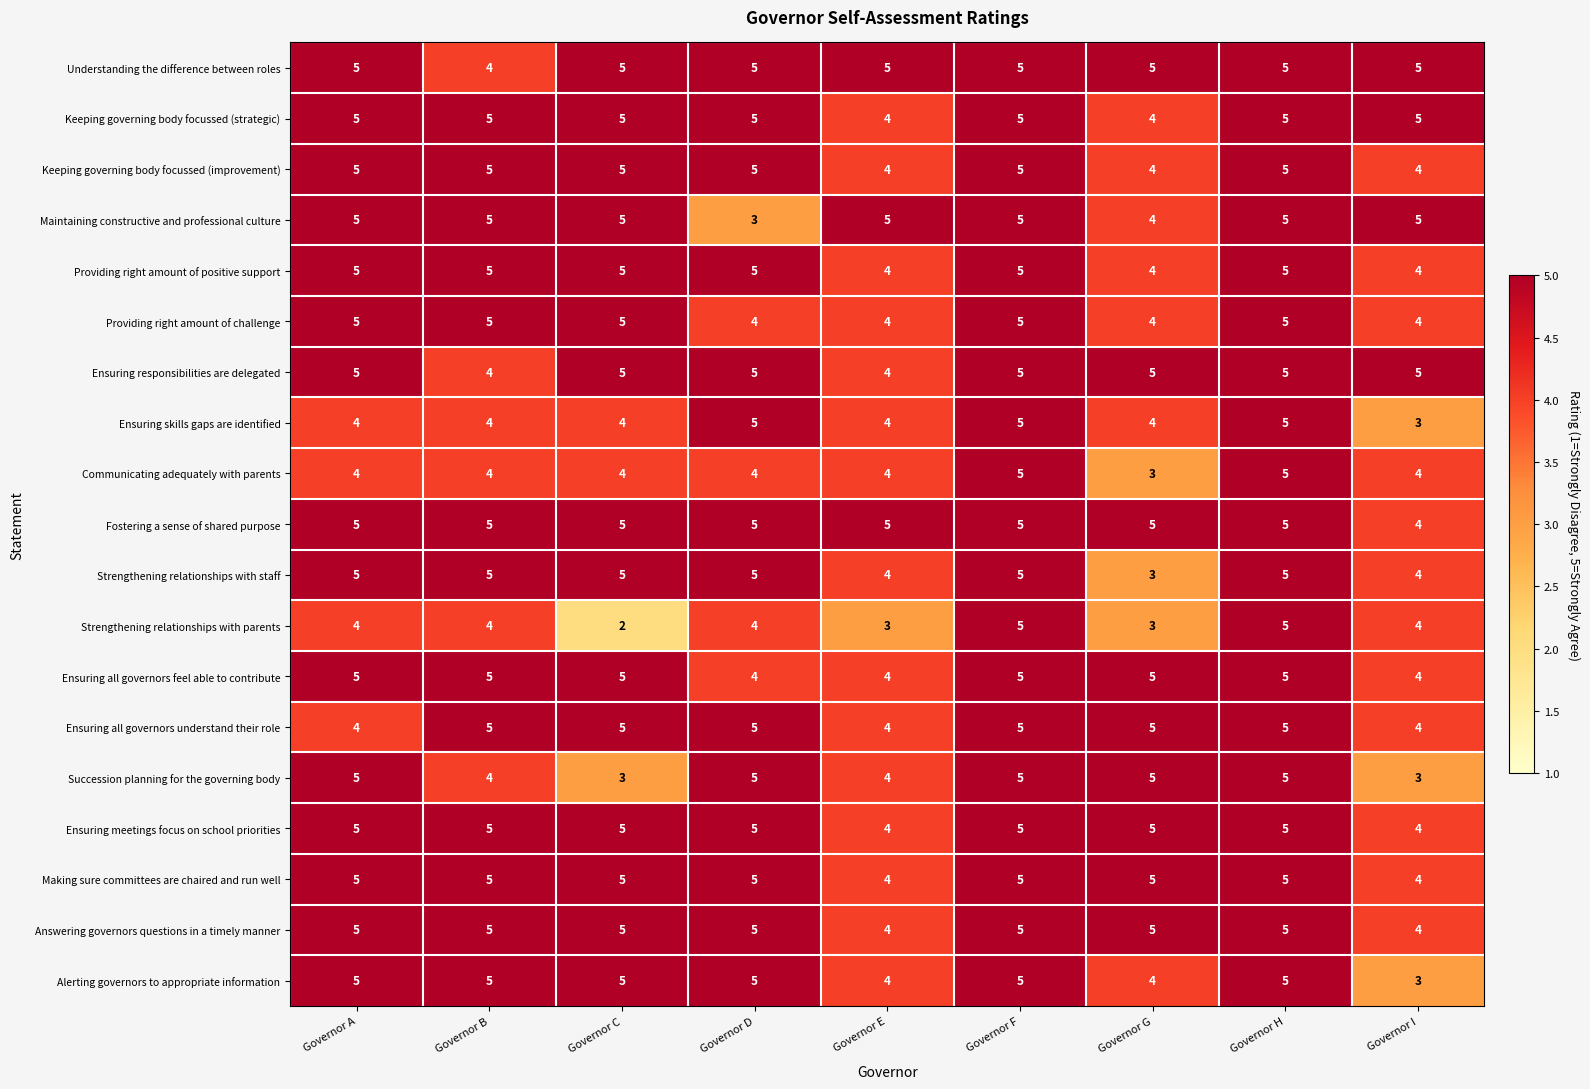

Is it true that Alerting governors to appropriate information equals 5 at Governor D?

True